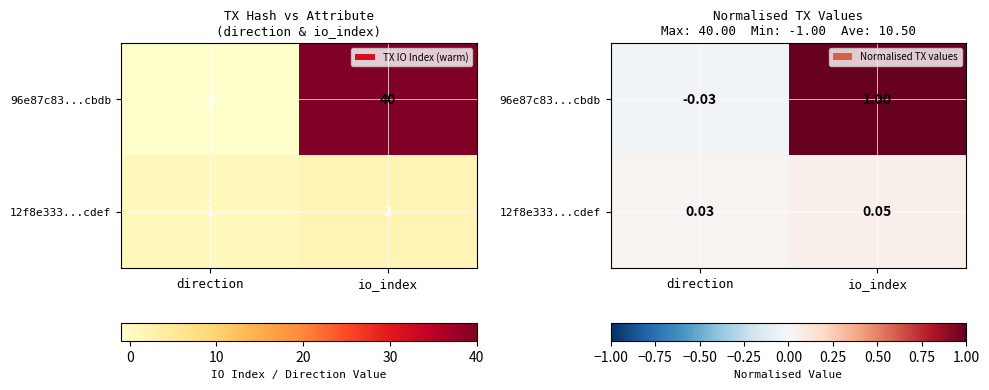

What is the difference between the highest and lowest values at direction?

0.1